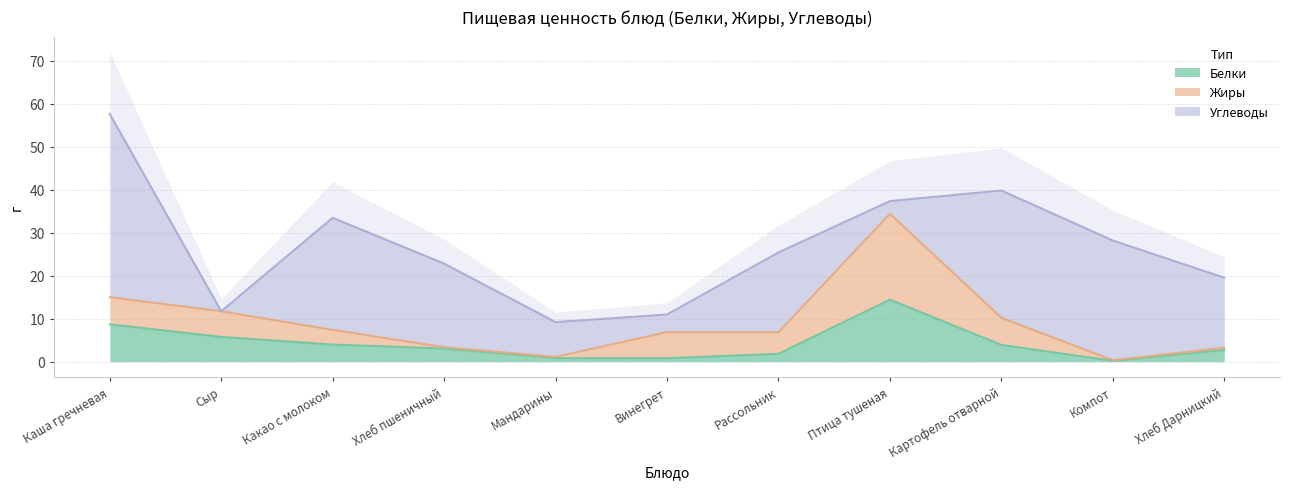

Which series has the widest spread of values?

Углеводы